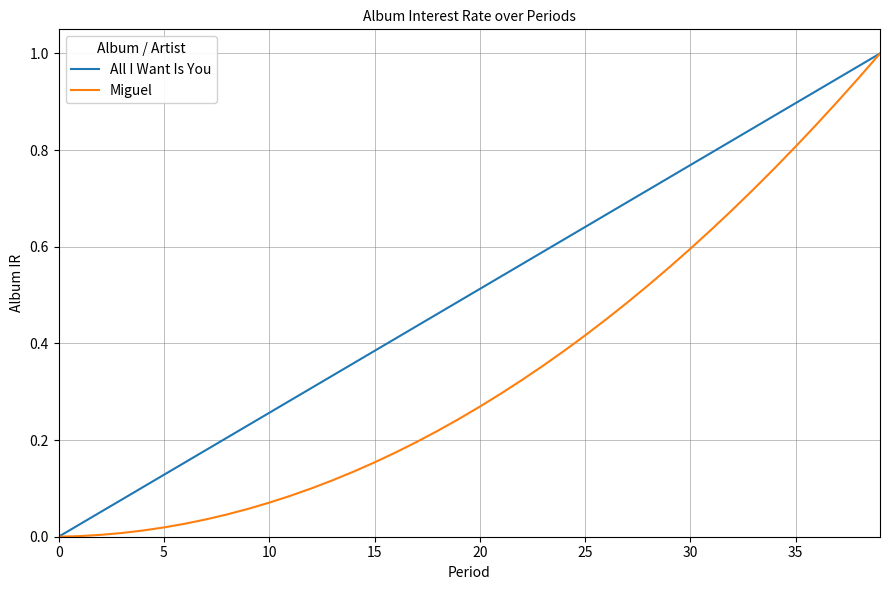

Which series has the largest total across all categories?

All I Want Is You